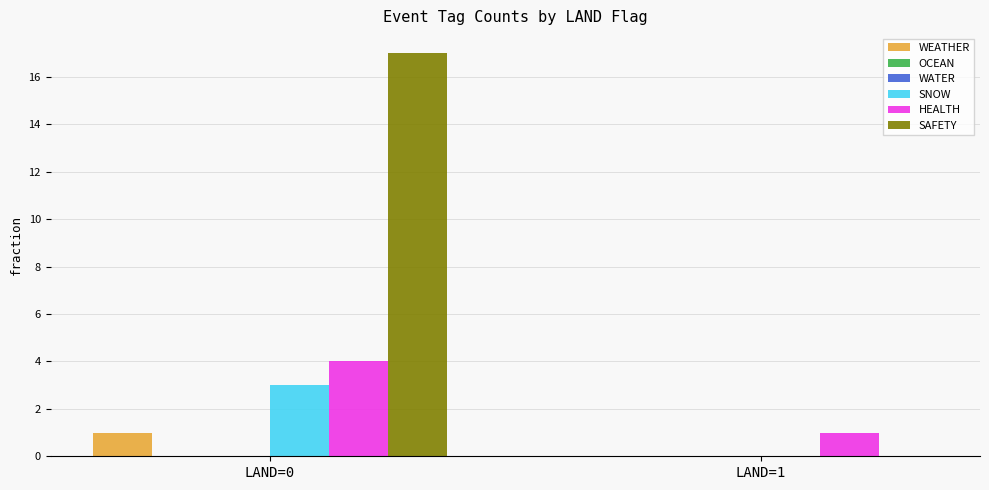

What is the value of the WEATHER bar at the 1st from the left?

1